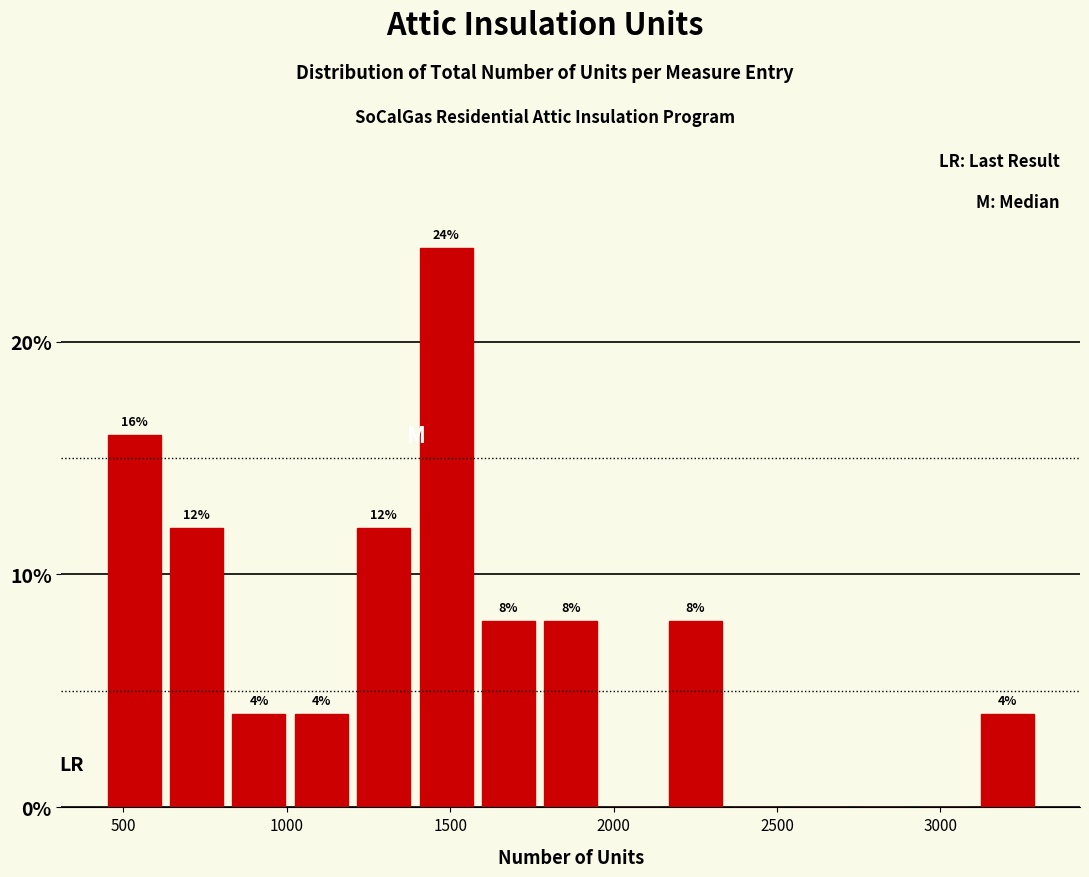

Read against the x-axis, roughly where is the centre of the tallest bar?

1500